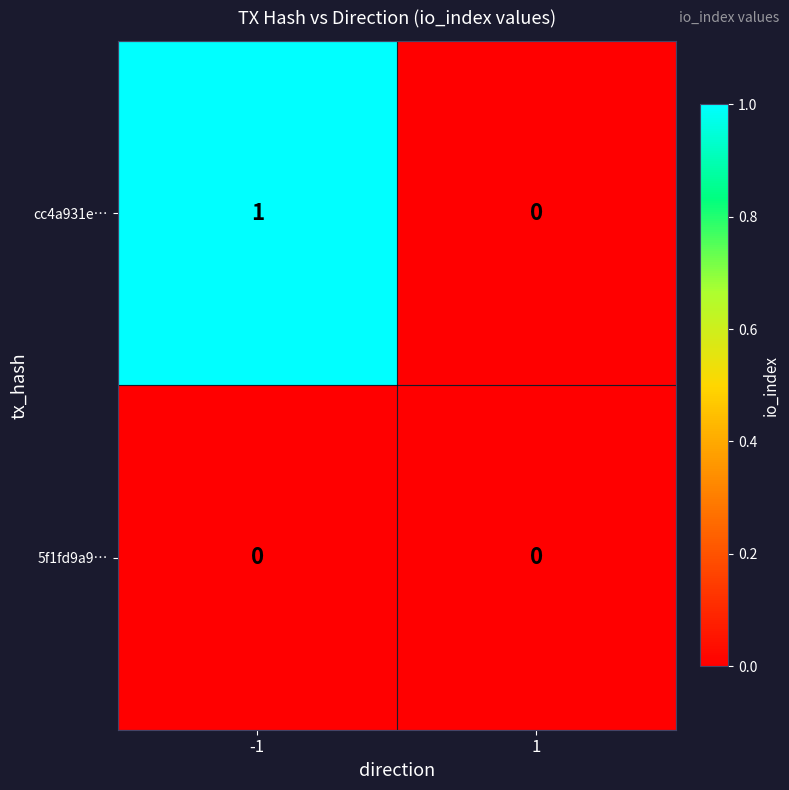

Which series changed the most between -1 and 1?

cc4a931e…